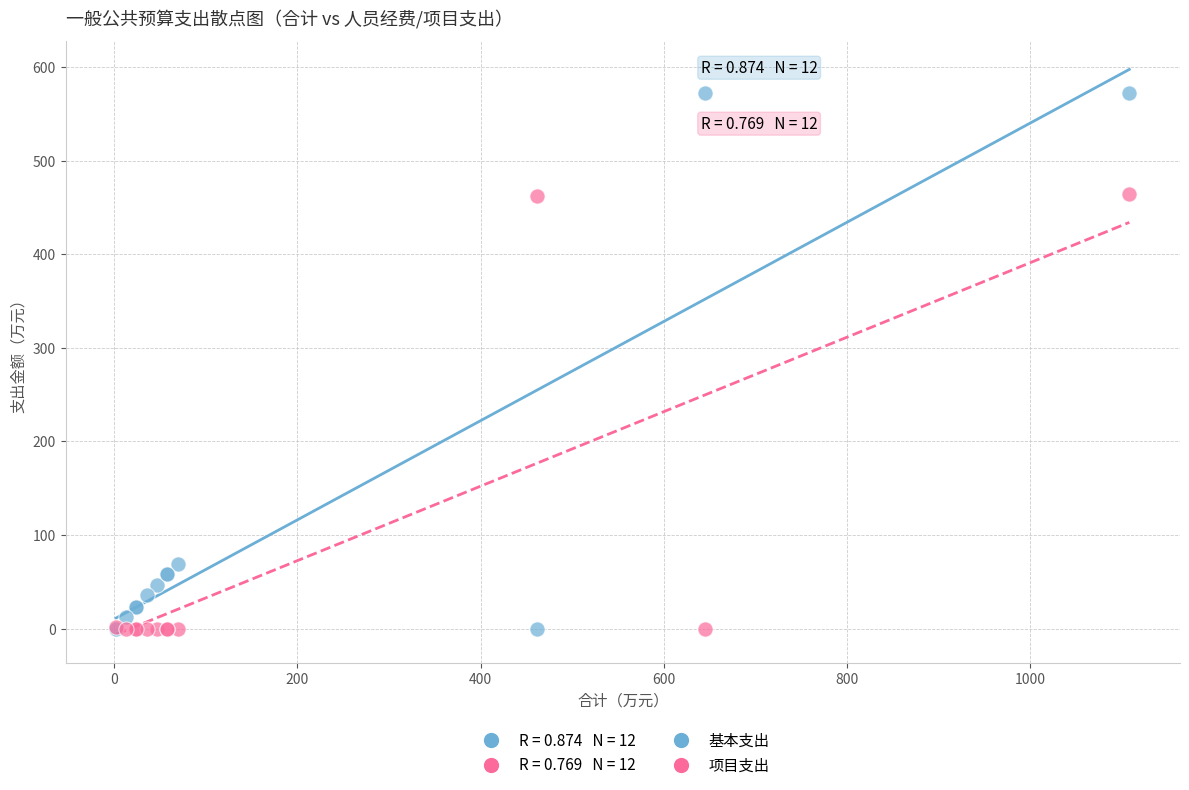

Which series contains the highest Y value?

基本支出